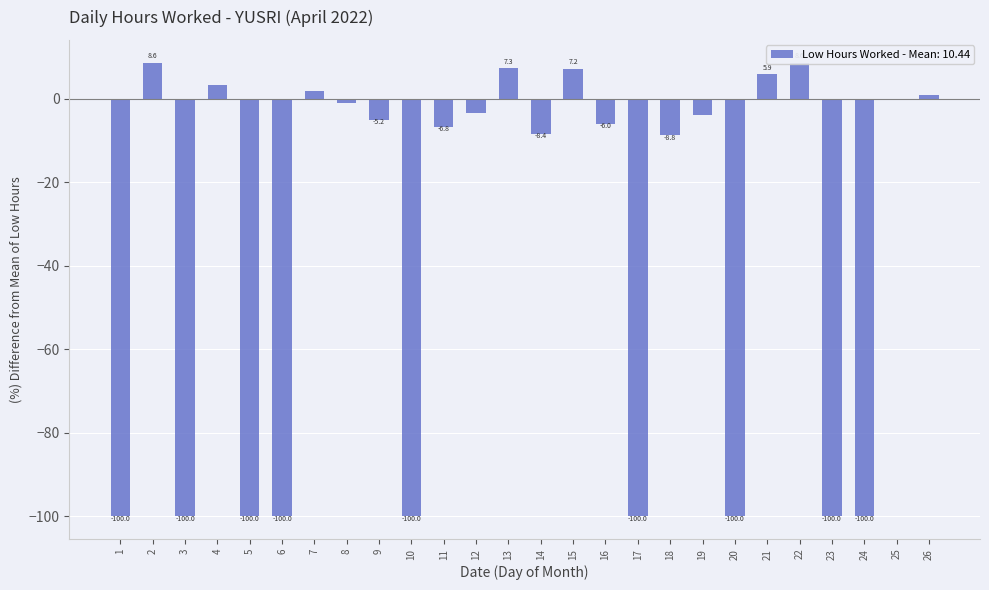

At which label does the data first exceed -5?

2